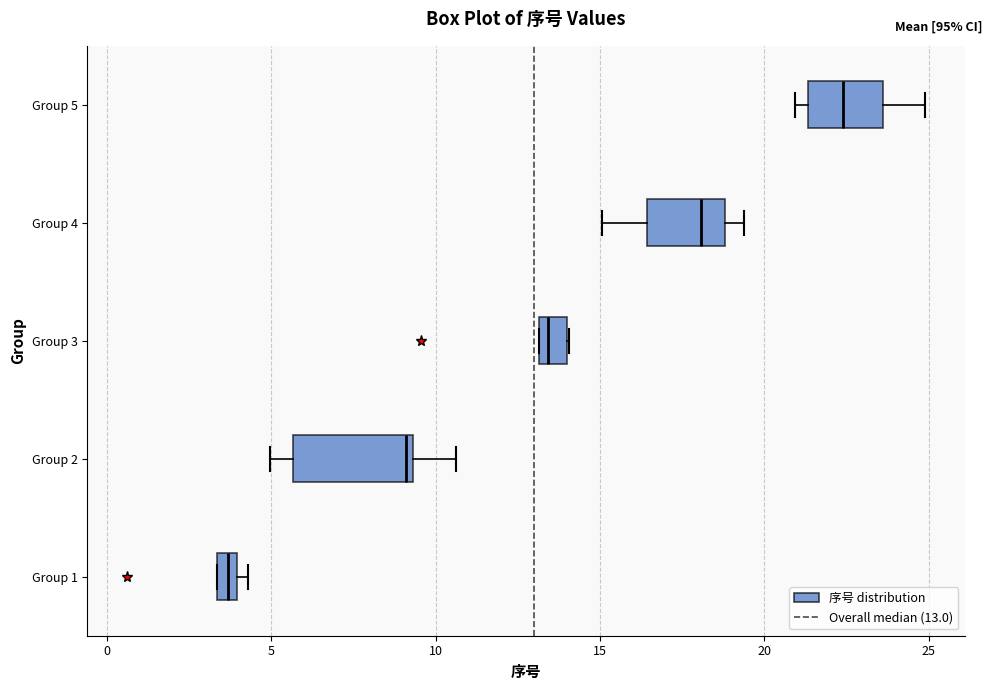

Comparing the boxes themselves (not the whiskers), which one is the widest?

Group 2